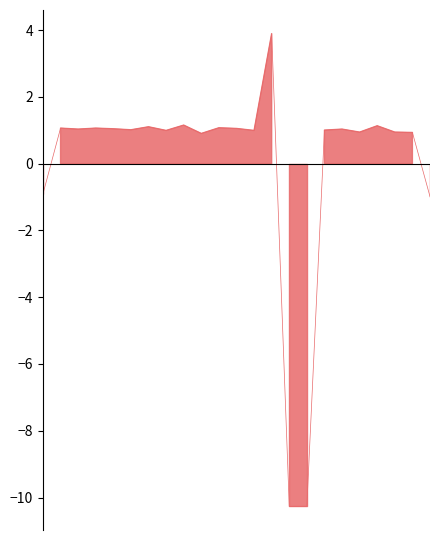

Read the value at 20.

1.1